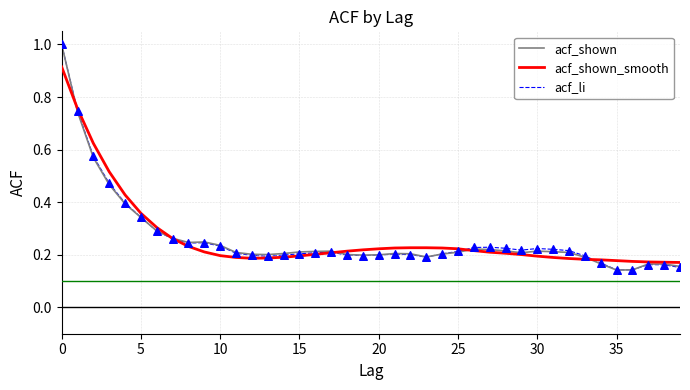

At how many categories does at least one series exceed 0?

40